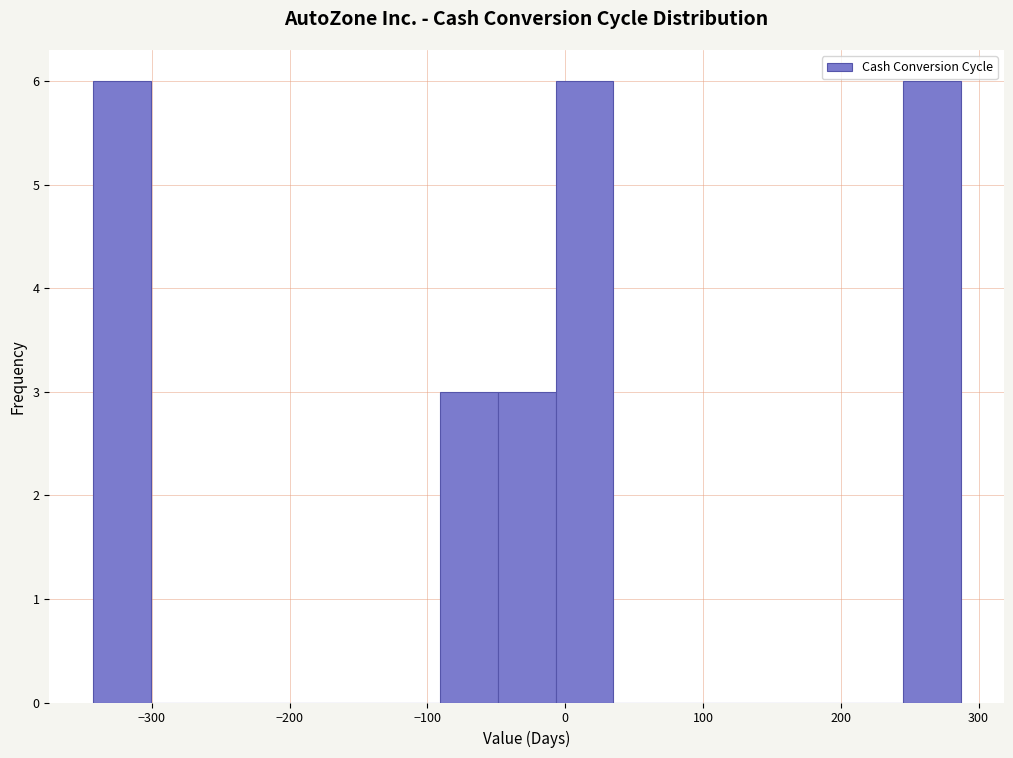

What is the height of the bar covering -7 to 35 on the x-axis? Neither the bar edges nor the heights are printed on the chart, so give them approximately, as read against the axes.

6